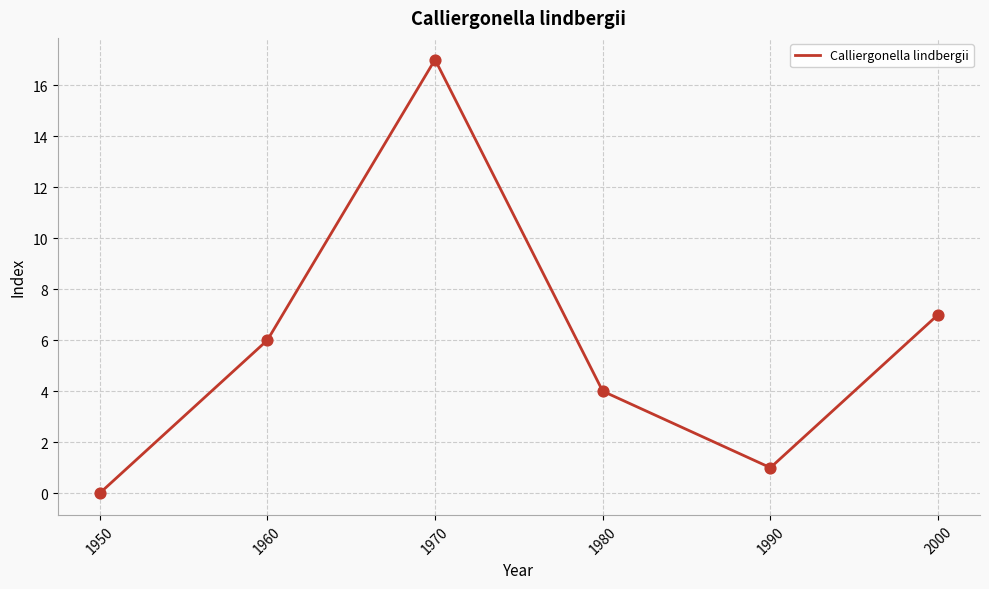

Which has a higher value, 2000 or 1960?

2000